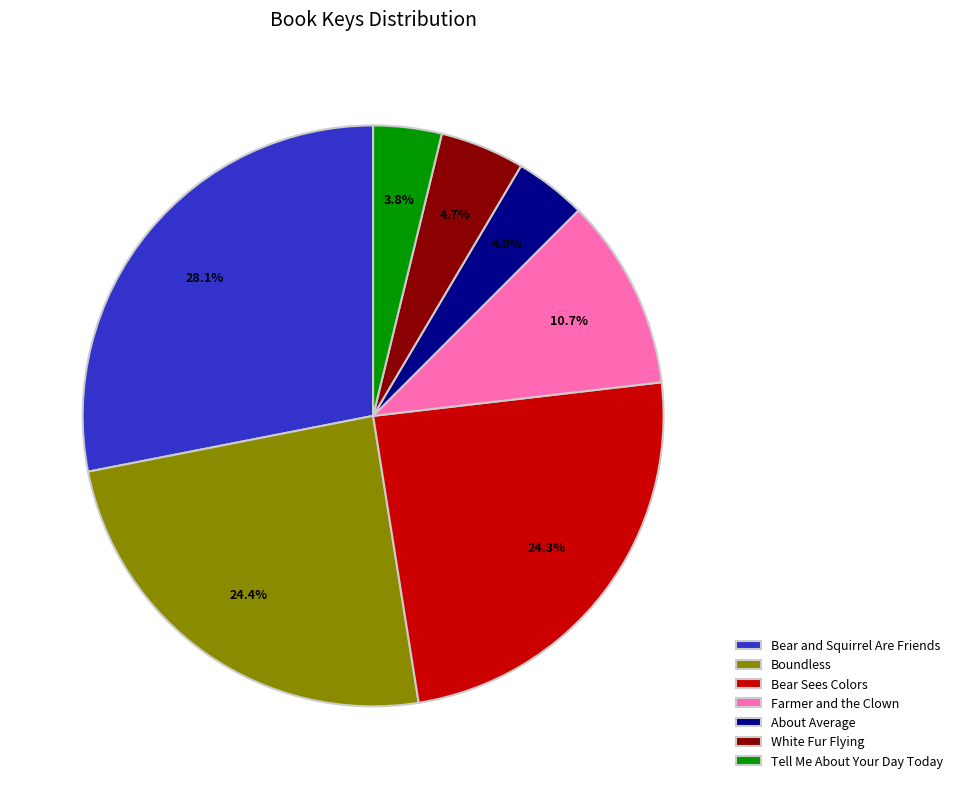

Between Tell Me About Your Day Today and Bear and Squirrel Are Friends, which is larger?

Bear and Squirrel Are Friends